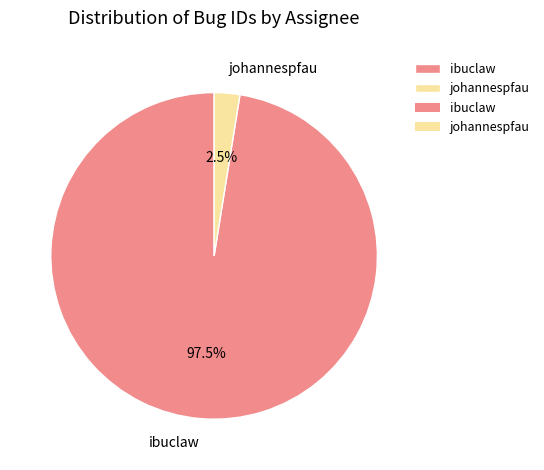

To the nearest percent, what is the combined percentage of johannespfau and ibuclaw?

100%